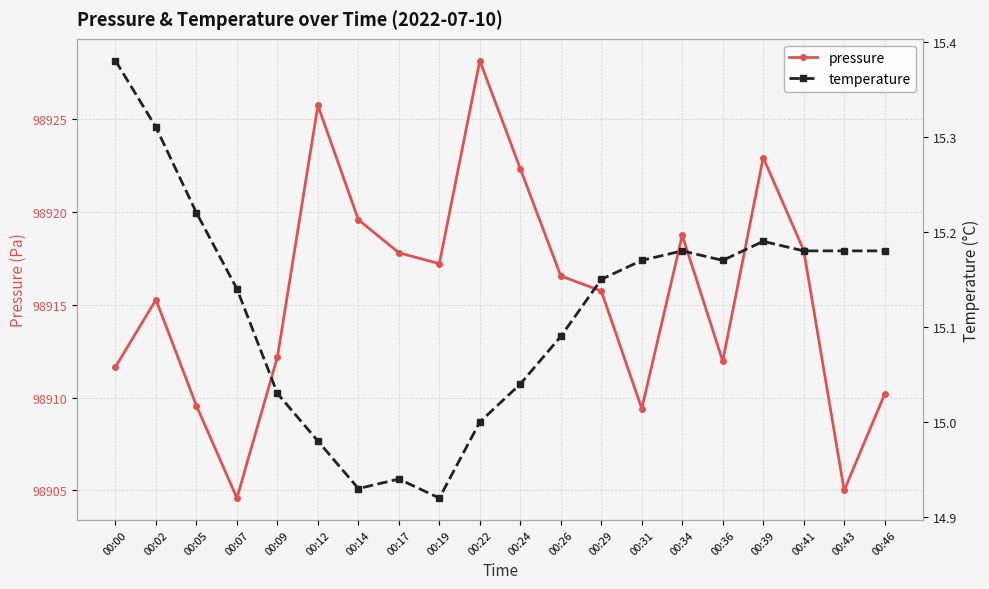

List the series in order of their peak value, lowest first.

temperature, pressure